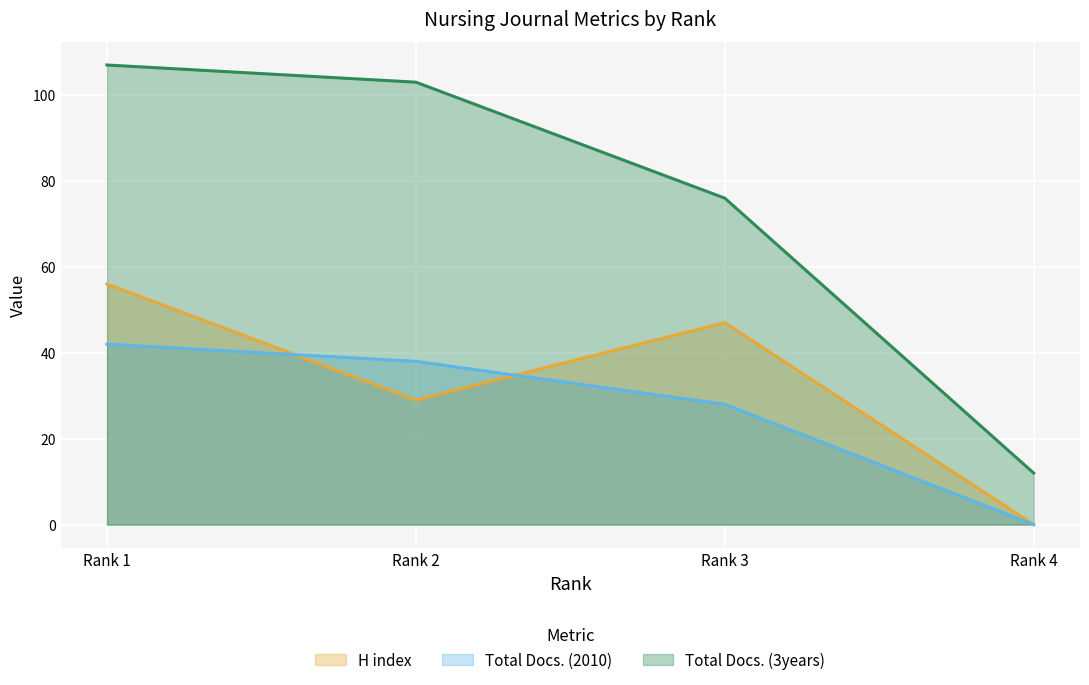

What are all the series names shown in the legend?

H index, Total Docs. (2010), Total Docs. (3years)